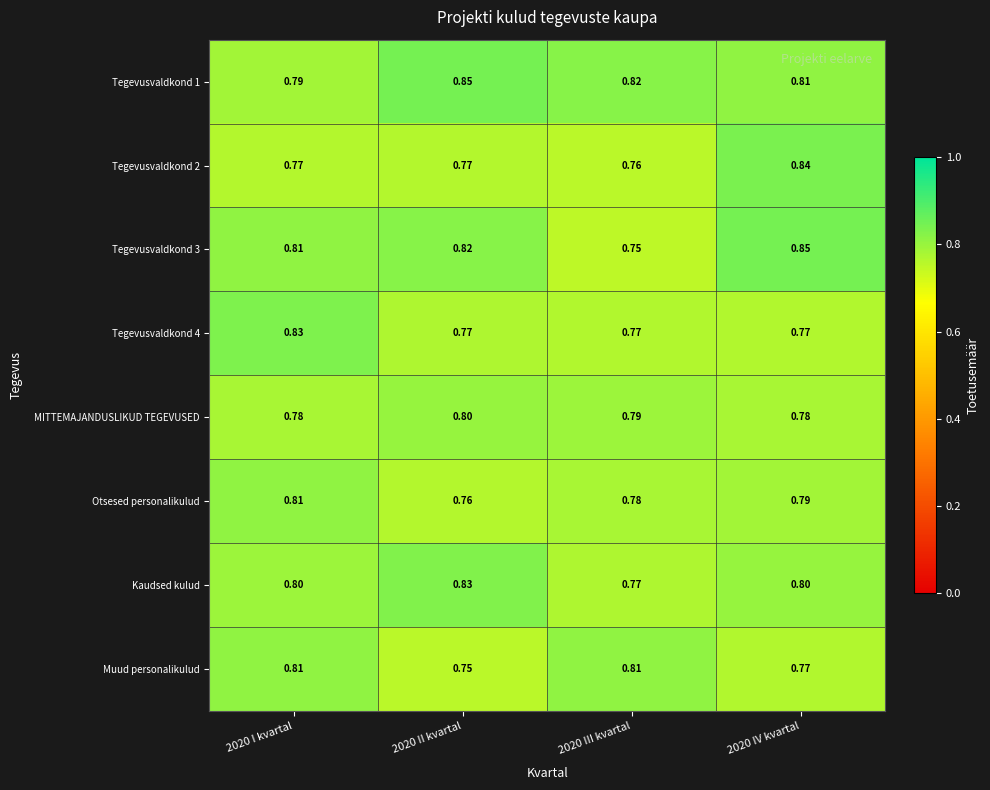

Is the value of Kaudsed kulud at 2020 I kvartal greater than the value of Tegevusvaldkond 4 at 2020 III kvartal?

Yes